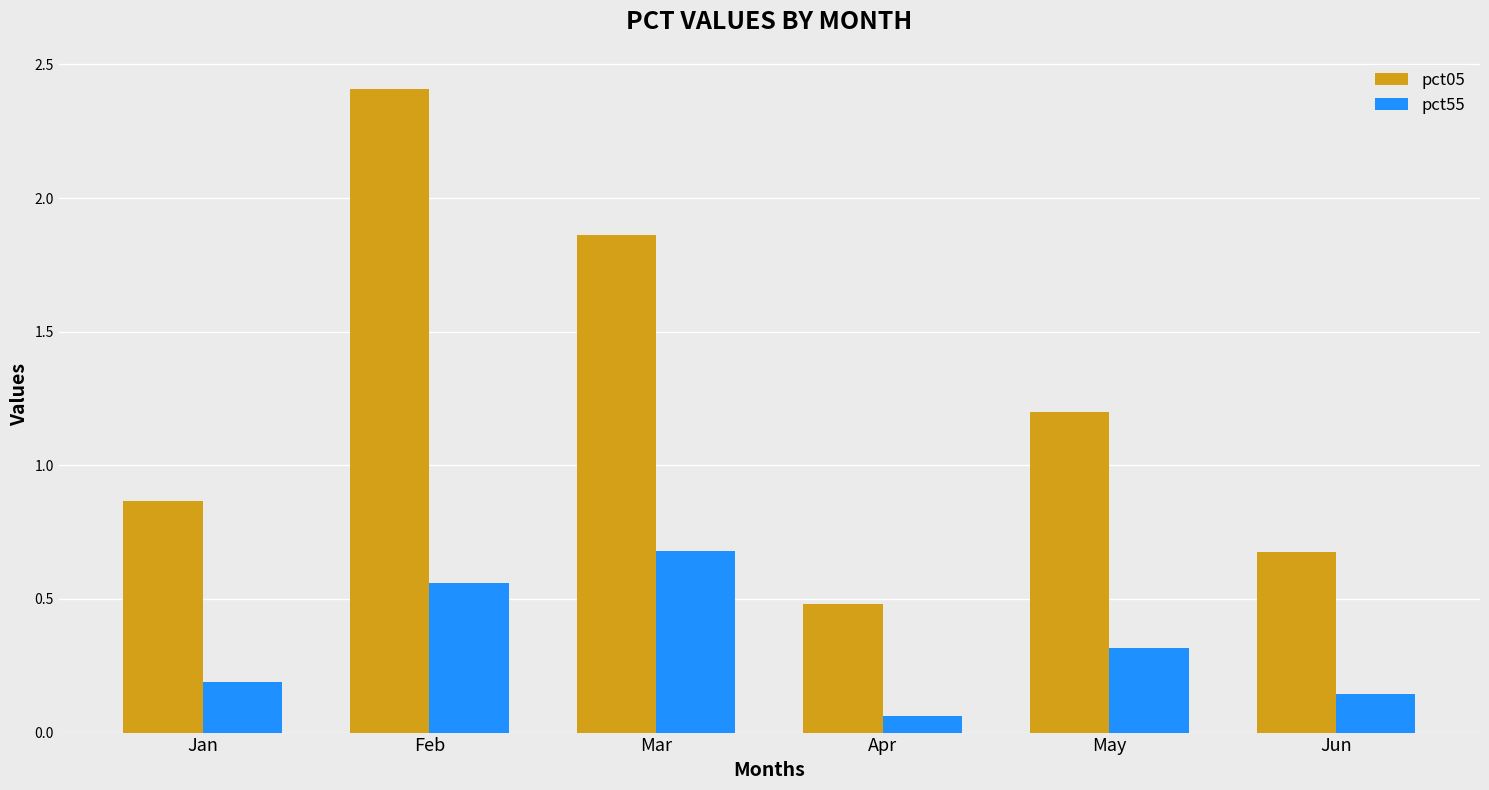

At May, list the series in order from smallest to largest.

pct55, pct05